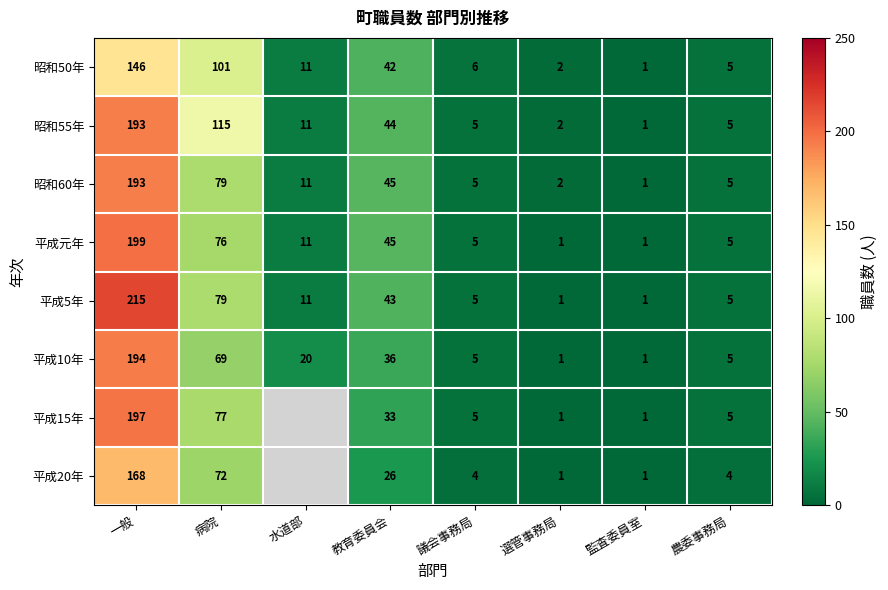

What is the difference between the maximum and second lowest values in the 平成5年 series?

214